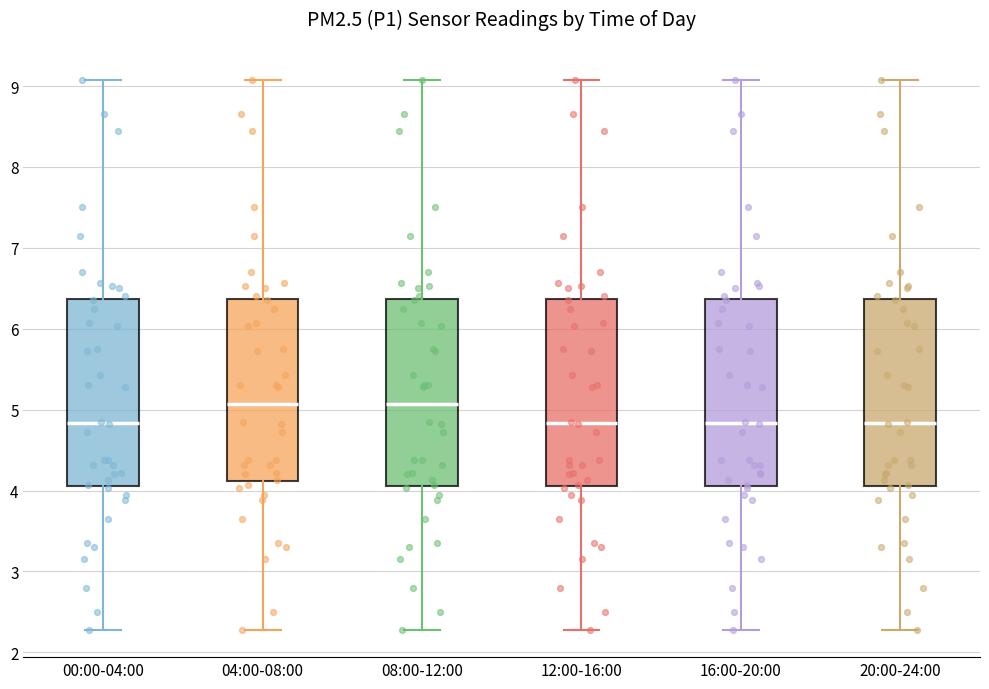

Reading left to right, read every box against the y-axis: the position of its median line, the range the box covers, and the ends of its whiskers. The values are not printed on the chart, so give them approximately, as read against the axis.

00:00-04:00: median 4.8, box 4.1 to 6.4, whiskers 2.3 to 9.1
04:00-08:00: median 5.1, box 4.1 to 6.4, whiskers 2.3 to 9.1
08:00-12:00: median 5.1, box 4.1 to 6.4, whiskers 2.3 to 9.1
12:00-16:00: median 4.8, box 4.1 to 6.4, whiskers 2.3 to 9.1
16:00-20:00: median 4.8, box 4.1 to 6.4, whiskers 2.3 to 9.1
20:00-24:00: median 4.8, box 4.1 to 6.4, whiskers 2.3 to 9.1